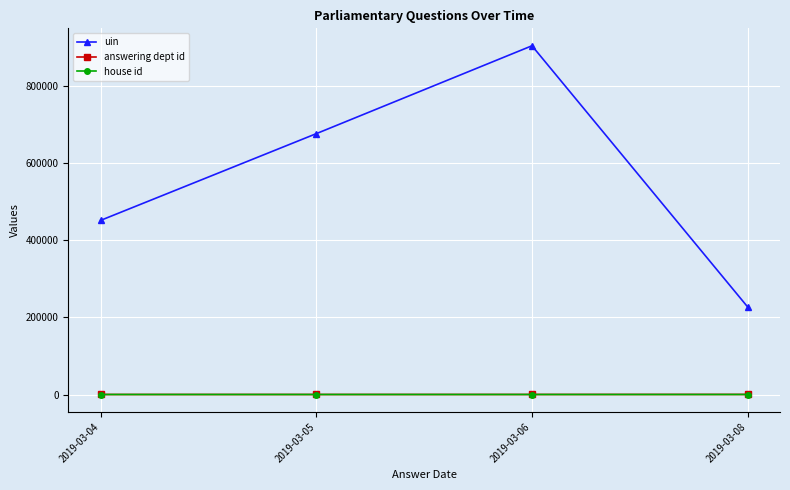

Rank the categories by uin value from highest to lowest.

2019-03-06, 2019-03-05, 2019-03-04, 2019-03-08